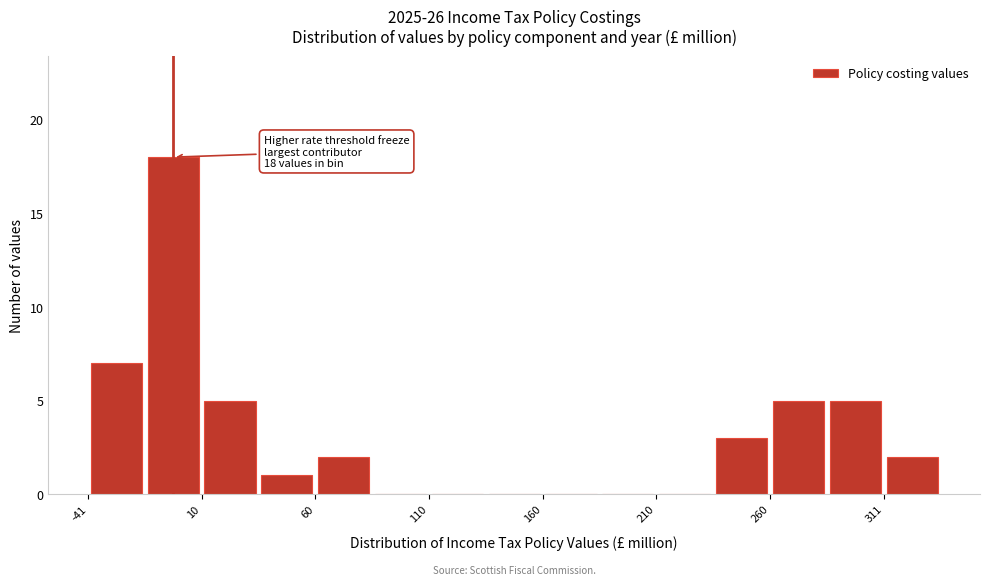

Read against the x-axis, roughly where is the centre of the tallest bar?

0